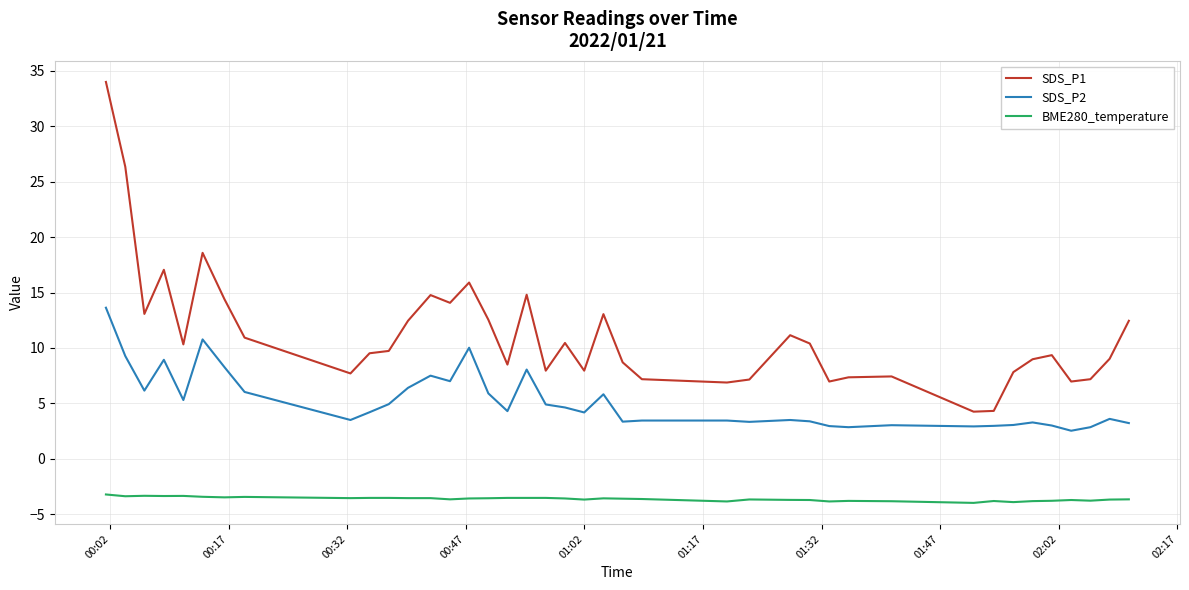

Which series has the largest range (max minus min)?

SDS_P1